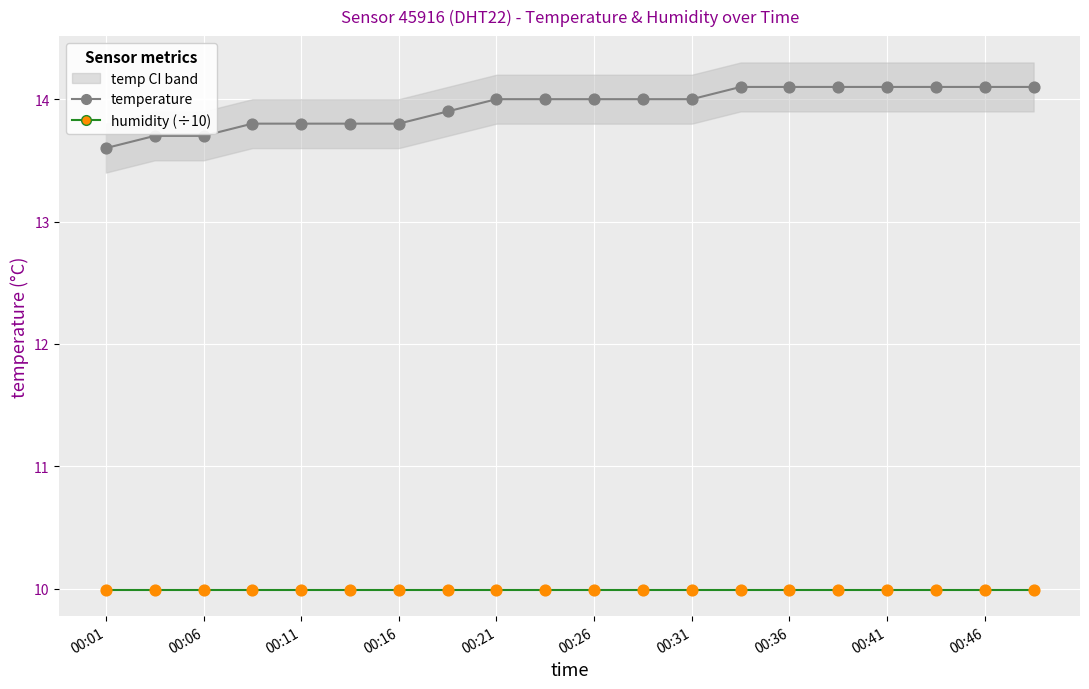

Which series contains the lowest Y value?

humidity (÷10)